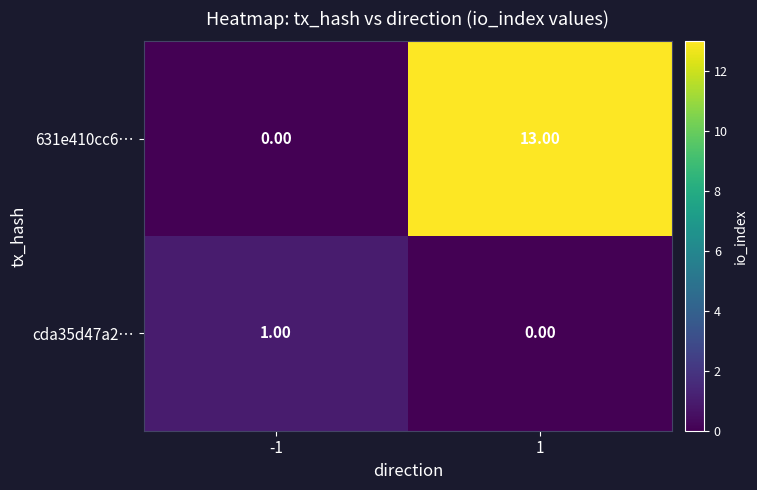

What is the maximum value shown in the chart?

13